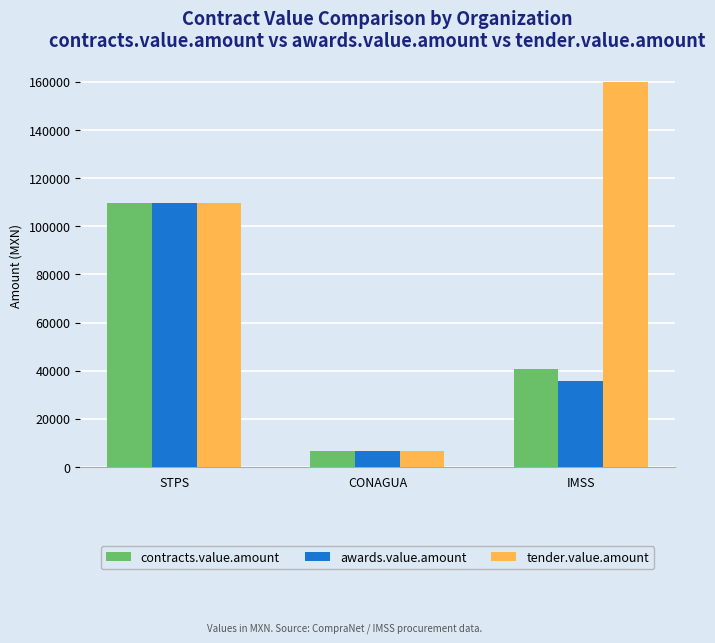

What are all the series names shown in the legend?

contracts.value.amount, awards.value.amount, tender.value.amount